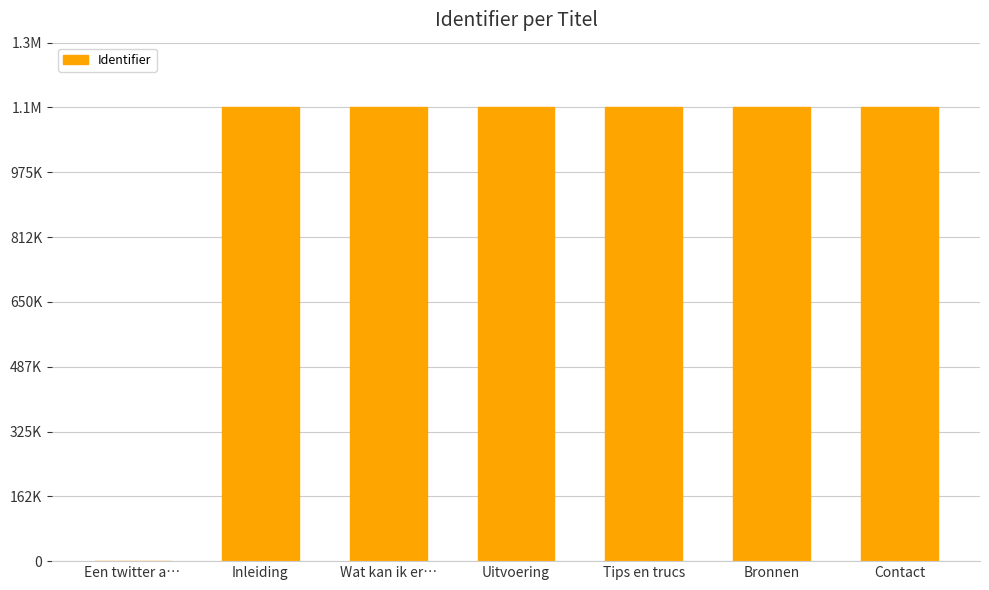

Reading left to right, what are all the values shown in this chart?

Een twitter a…=0	Inleiding=1138935	Wat kan ik er…=1138937	Uitvoering=1138938	Tips en trucs=1138939	Bronnen=1138940	Contact=1138942